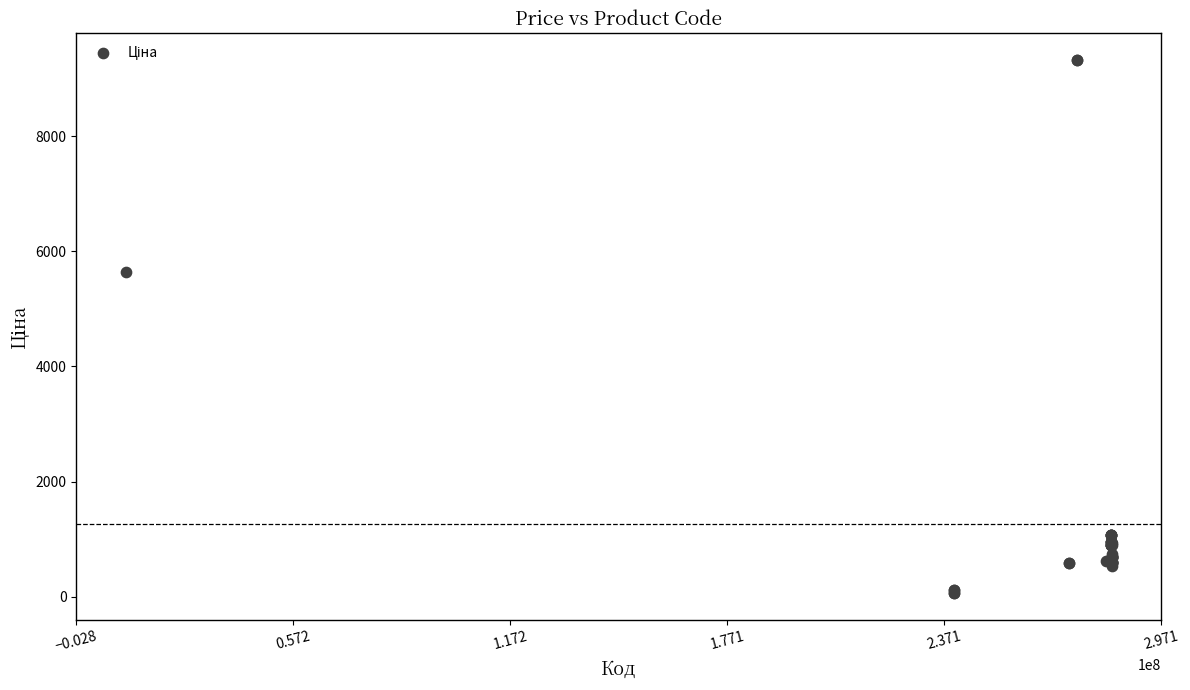

What Y value in the scatter plot is closest to 4689?

5636.0